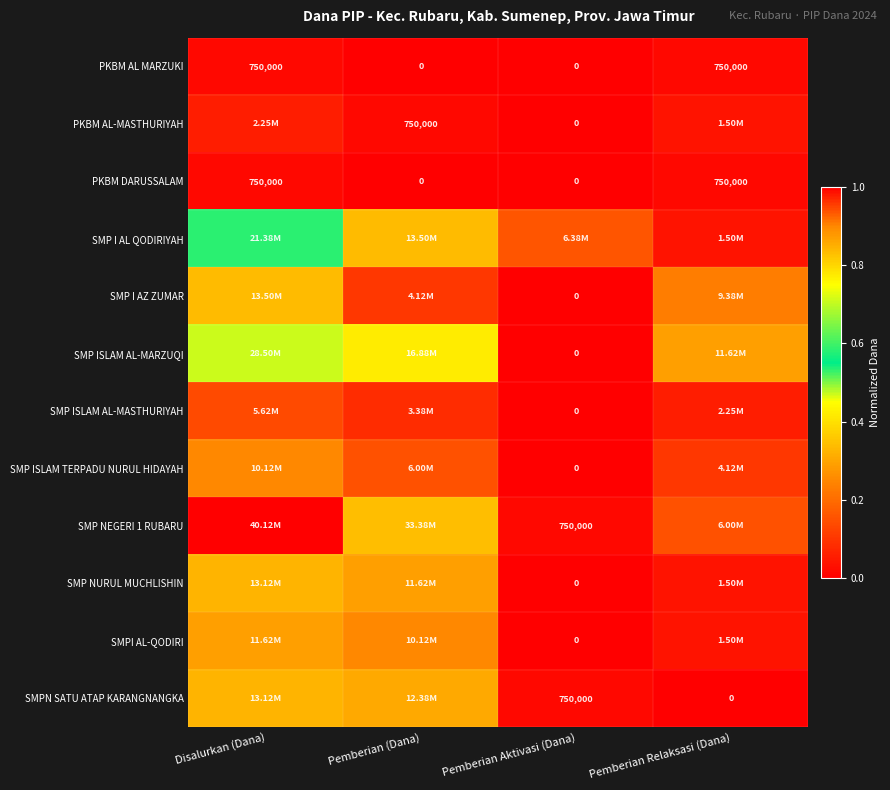

Which series has the widest spread of values?

SMP NEGERI 1 RUBARU